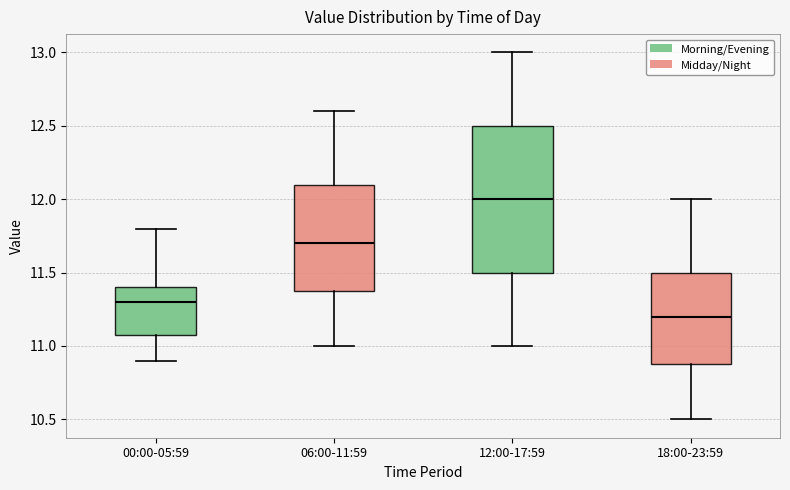

Reading left to right, read every box against the y-axis: the position of its median line, the range the box covers, and the ends of its whiskers. The values are not printed on the chart, so give them approximately, as read against the axis.

00:00-05:59: median 11.3, box 11.1 to 11.4, whiskers 10.9 to 11.8
06:00-11:59: median 11.7, box 11.4 to 12.1, whiskers 11.0 to 12.6
12:00-17:59: median 12.0, box 11.5 to 12.5, whiskers 11.0 to 13.0
18:00-23:59: median 11.2, box 10.9 to 11.5, whiskers 10.5 to 12.0